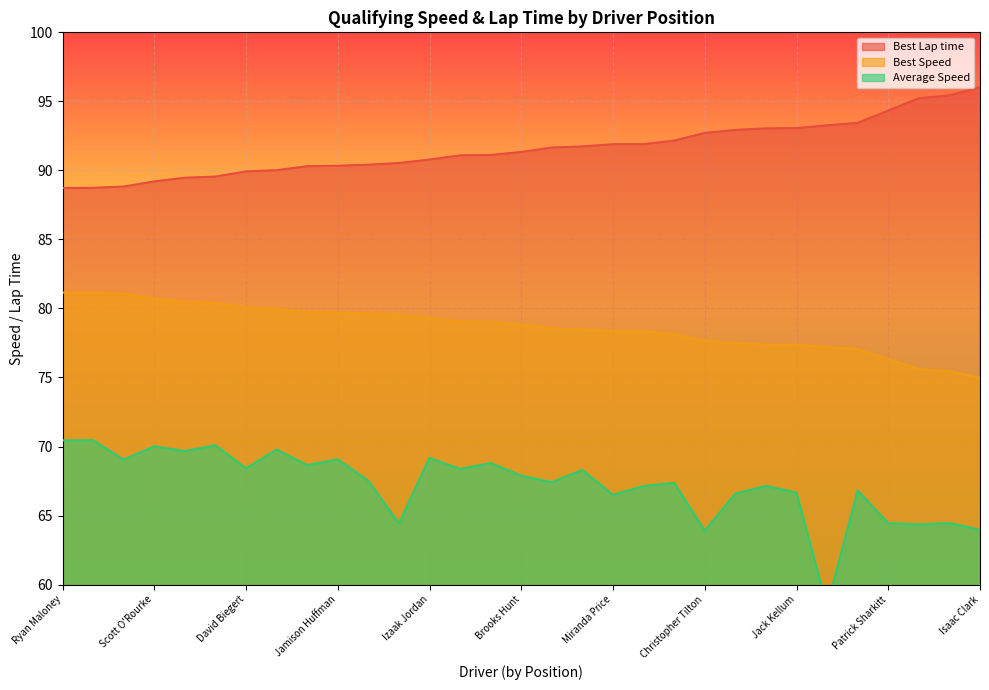

The Best Lap time series shows 91.9 at Miranda Price. True or false?

True